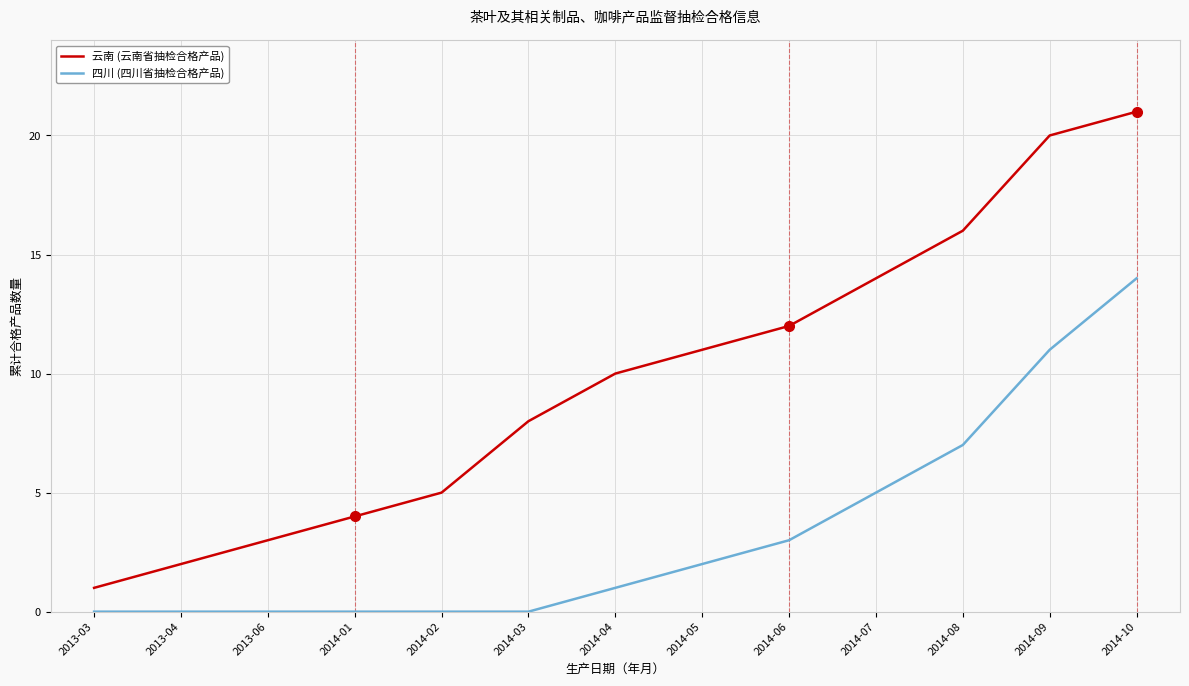

The 云南 (云南省抽检合格产品) series shows 21 at 2014-10. True or false?

True